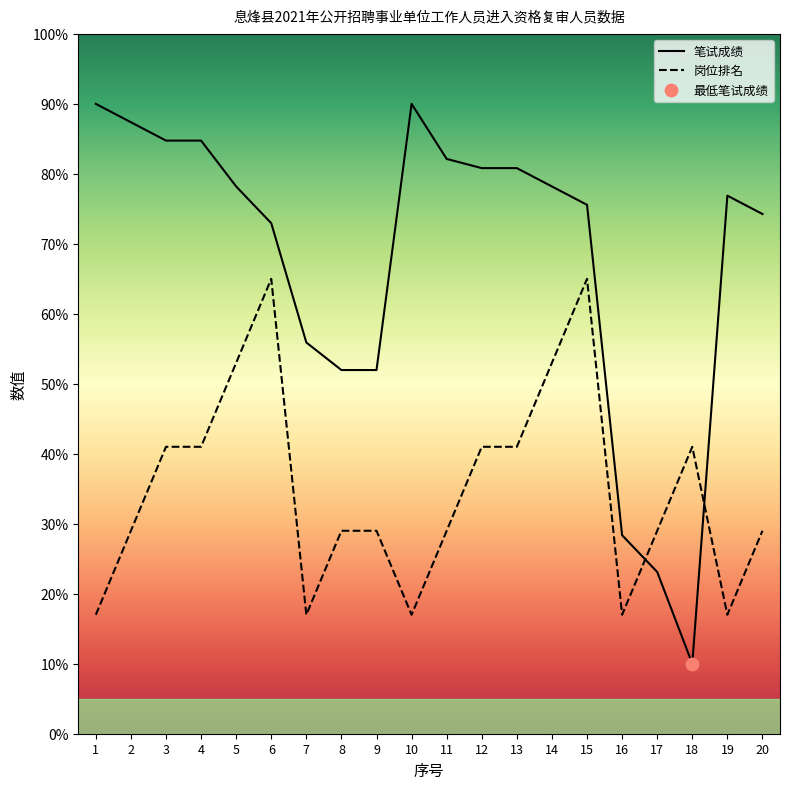

Which series reaches the maximum Y coordinate?

笔试成绩